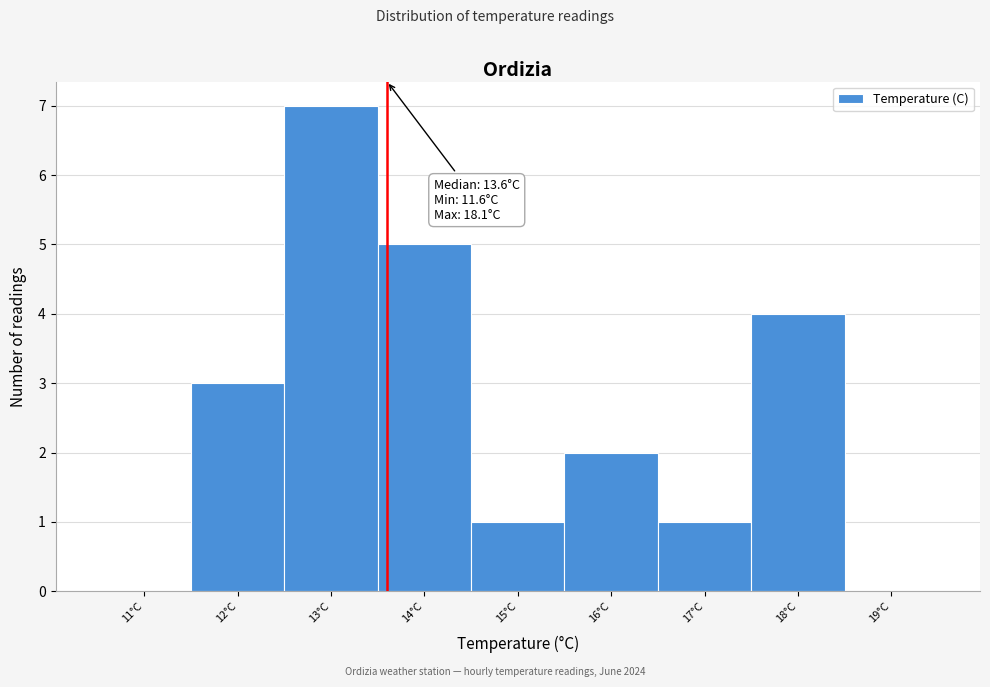

Over which range of the x-axis is the bar tallest?

12.5 to 13.5